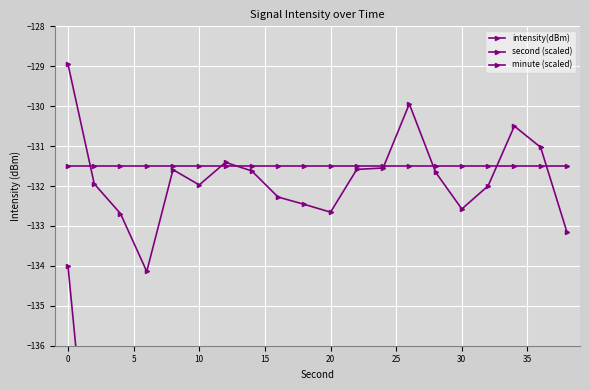

The minute (scaled) series shows -131.5 at 19. True or false?

True